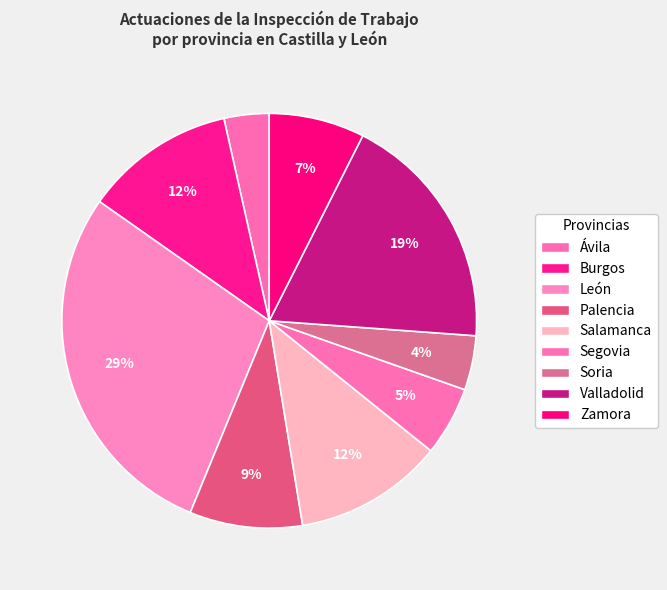

To the nearest percent, what is the combined percentage of León and Segovia?

34%